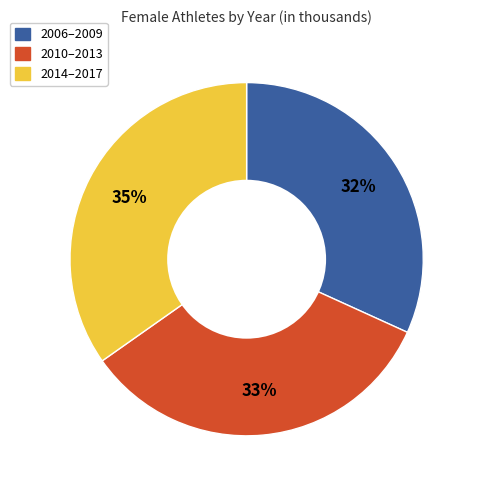

To the nearest percent, what is the average slice percentage?

33%